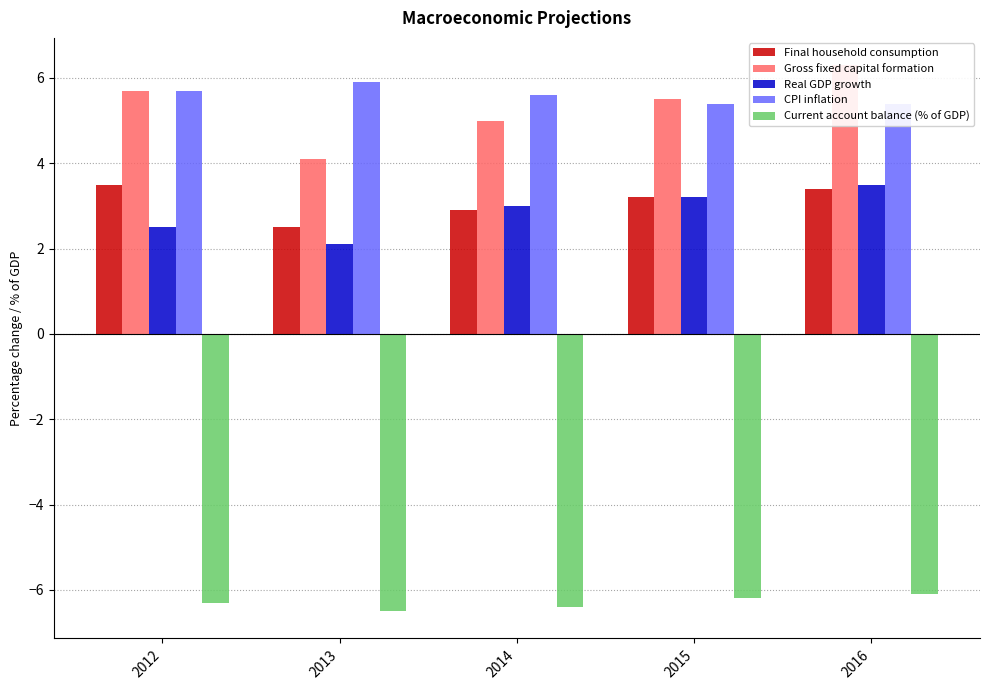

Does the chart contain any negative values?

Yes